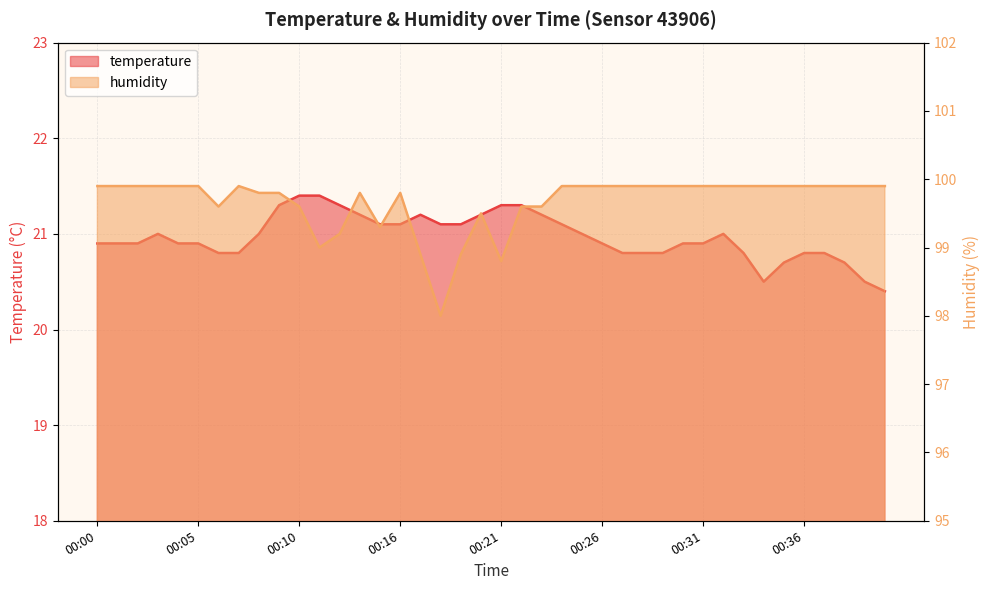

The value of humidity at 00:04 is 99.9. True or false?

True